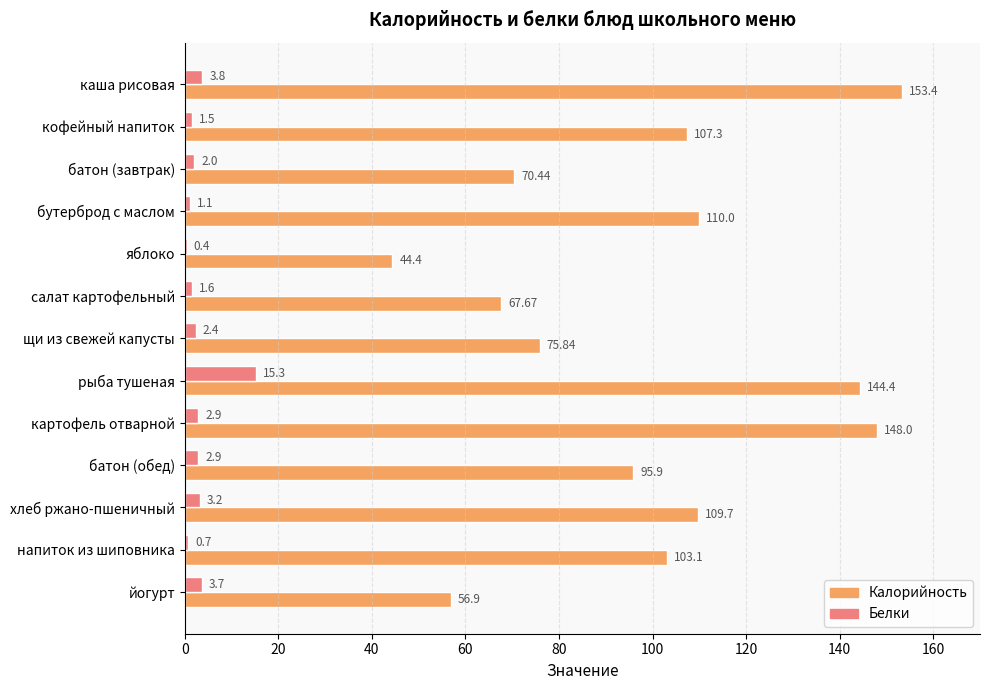

Which series changed the most between картофель отварной and йогурт?

Калорийность